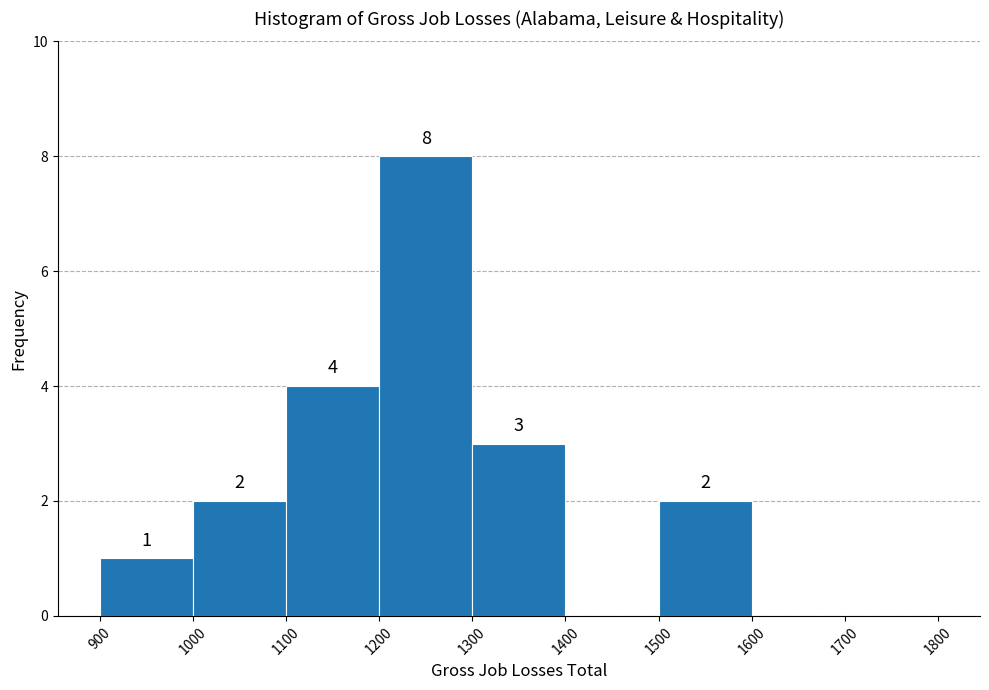

Which range on the x-axis has the tallest bar?

1200 to 1300